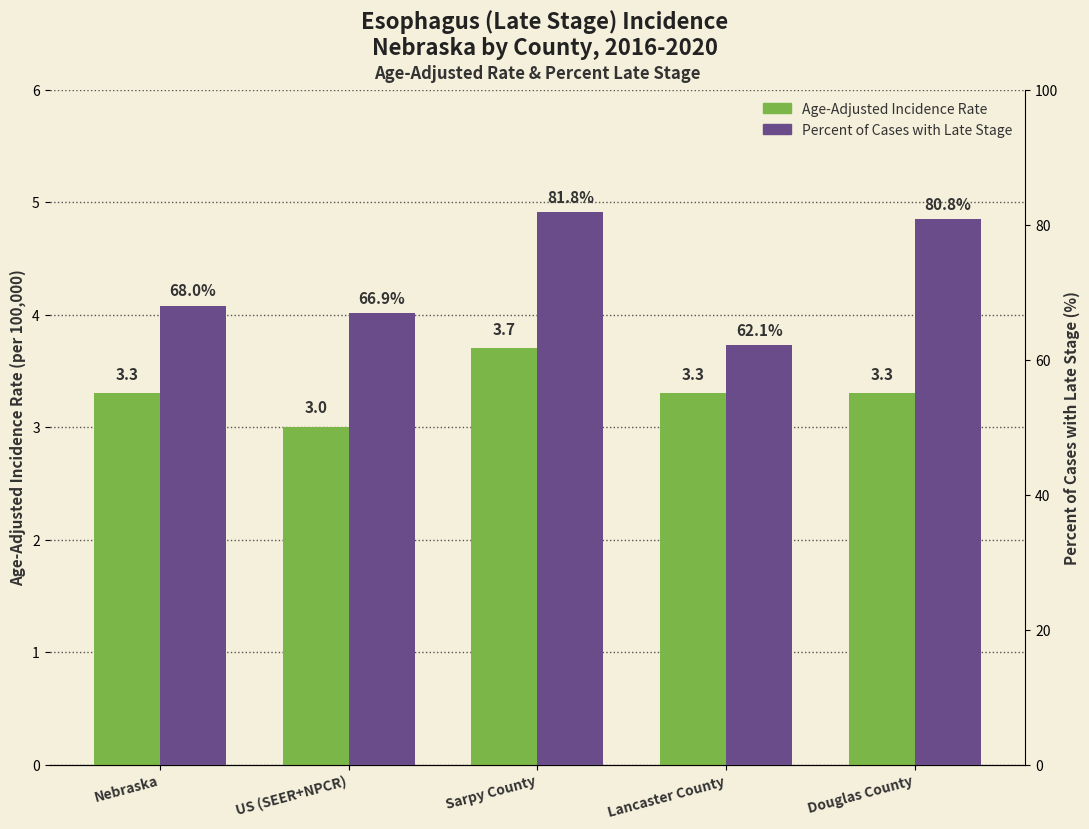

Between US (SEER+NPCR) and Sarpy County, which is larger?

Sarpy County